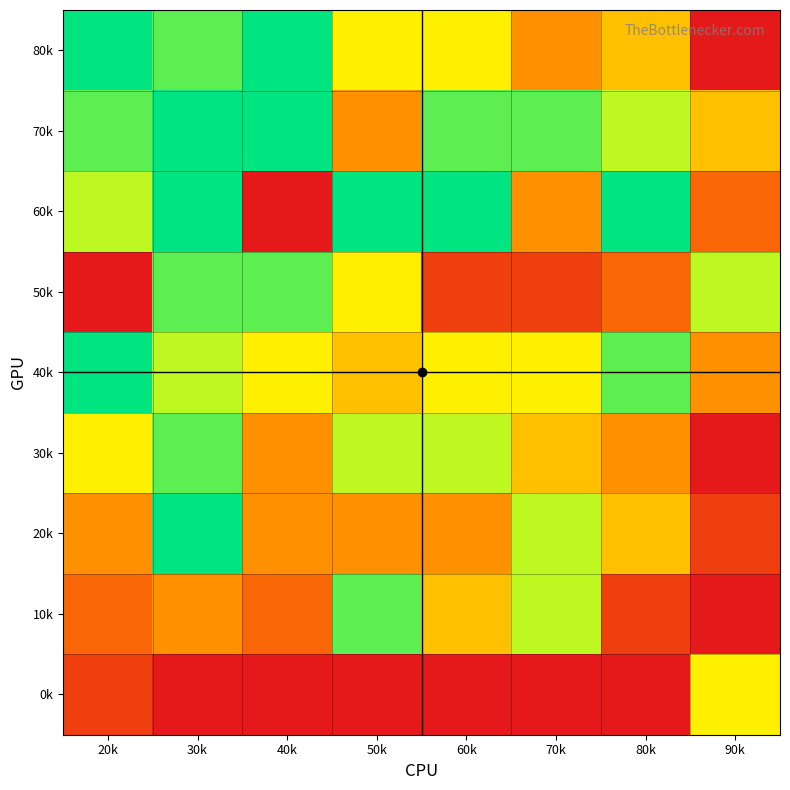

What is the smallest value displayed?

1